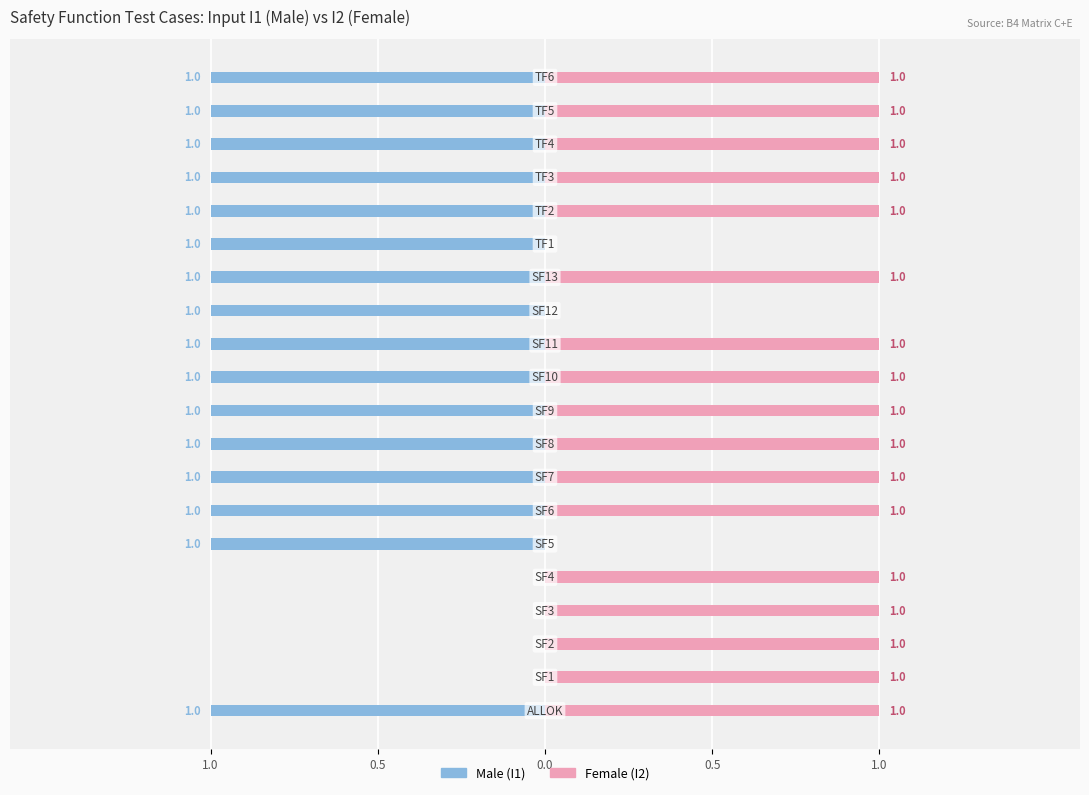

Reading left to right, transcribe all the data shown in this chart.

Male: -1	0	0	0	0	-1	-1	-1	-1	-1	-1	-1	-1	-1	-1	-1	-1	-1	-1	-1
Female: 1	1	1	1	1	0	1	1	1	1	1	1	0	1	0	1	1	1	1	1